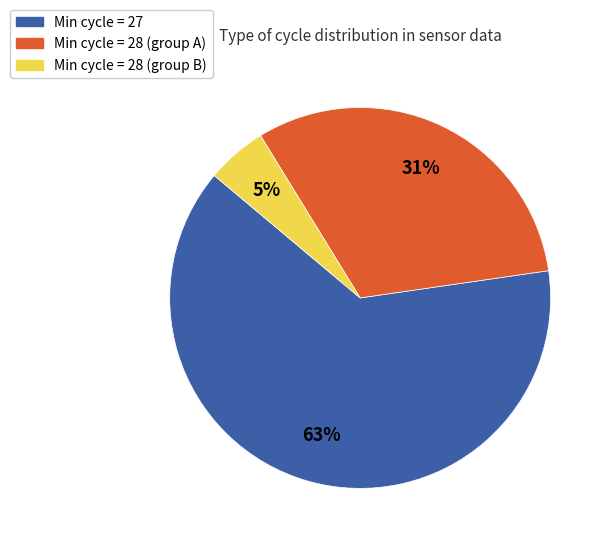

To the nearest percent, what is the average slice percentage?

33%